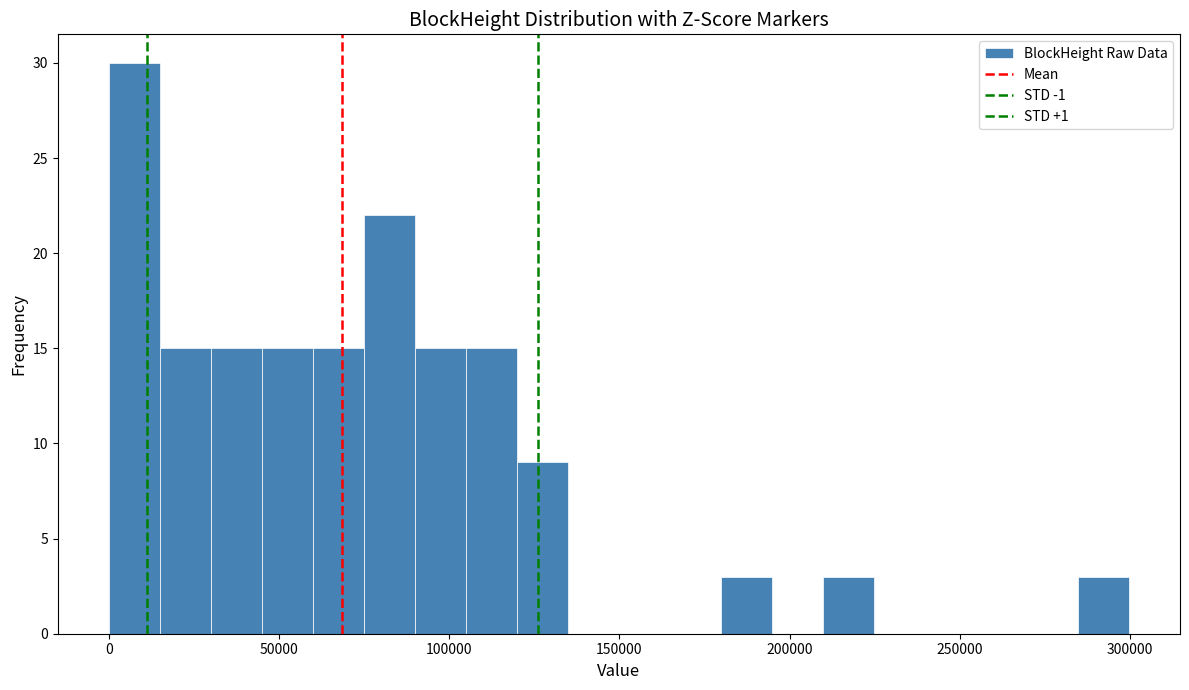

Read against the x-axis, roughly where is the centre of the tallest bar?

10000